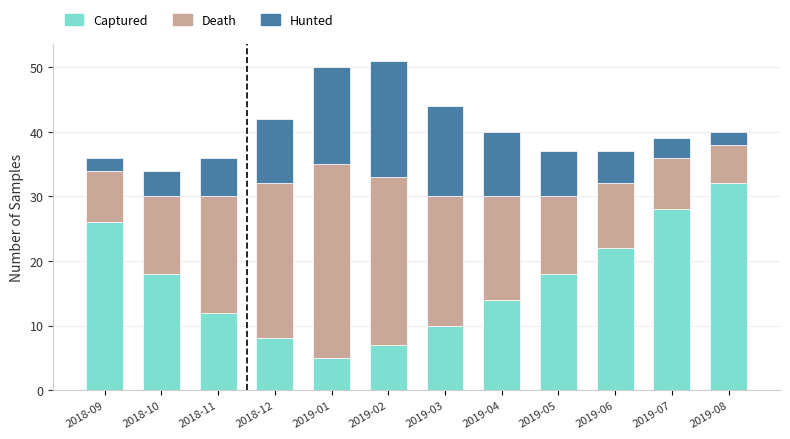

What is the lowest value of the Captured series?

5